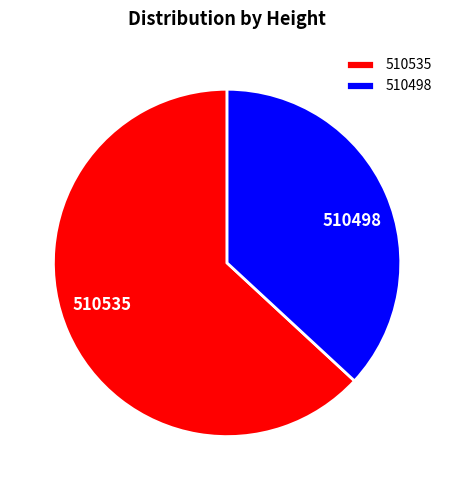

Rank the categories by value from lowest to highest.

510498, 510535